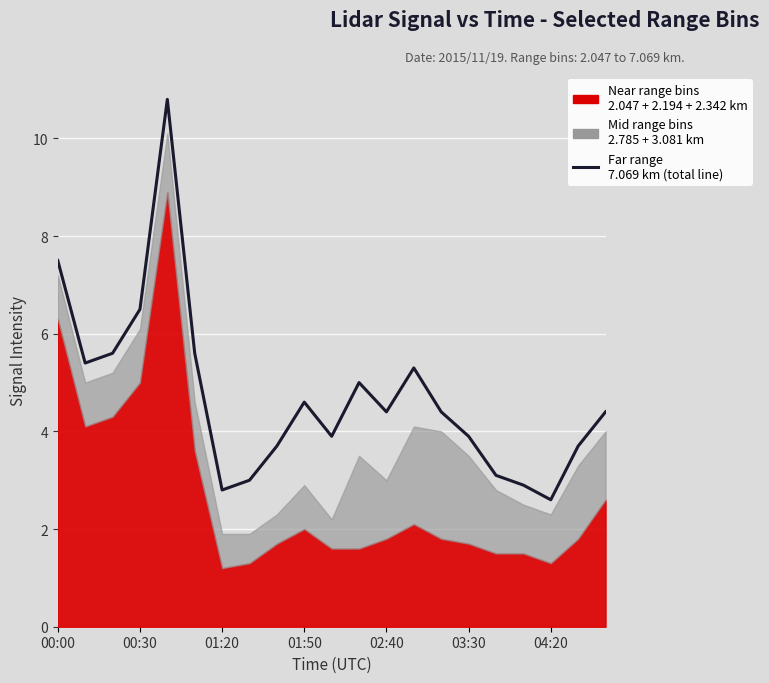

What is the change in value from 01:20 to 01:50?

+1.8